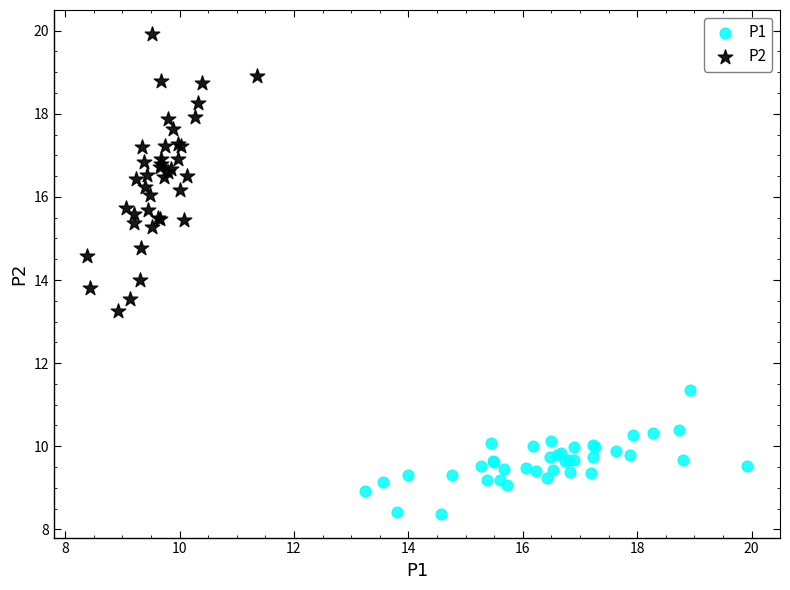

Which series has the largest Y range (max minus min)?

P2